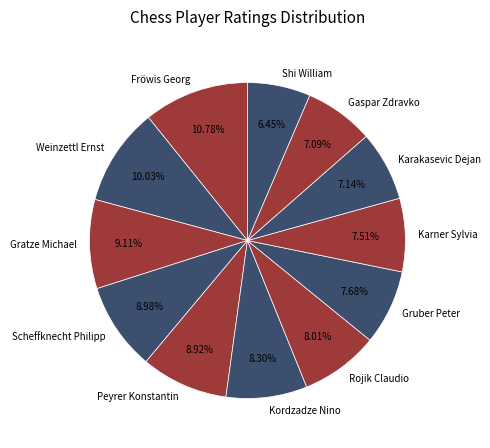

To the nearest percent, what portion does Weinzettl Ernst represent?

10%